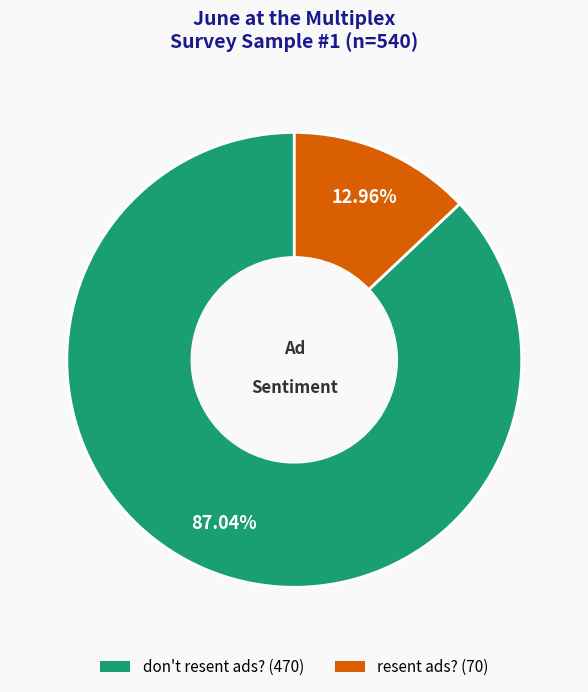

How many segments does this pie chart have?

2